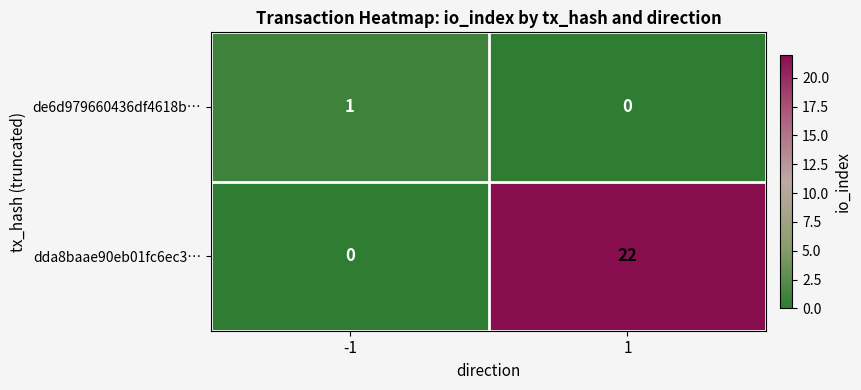

Which category has the highest value across all series?

1